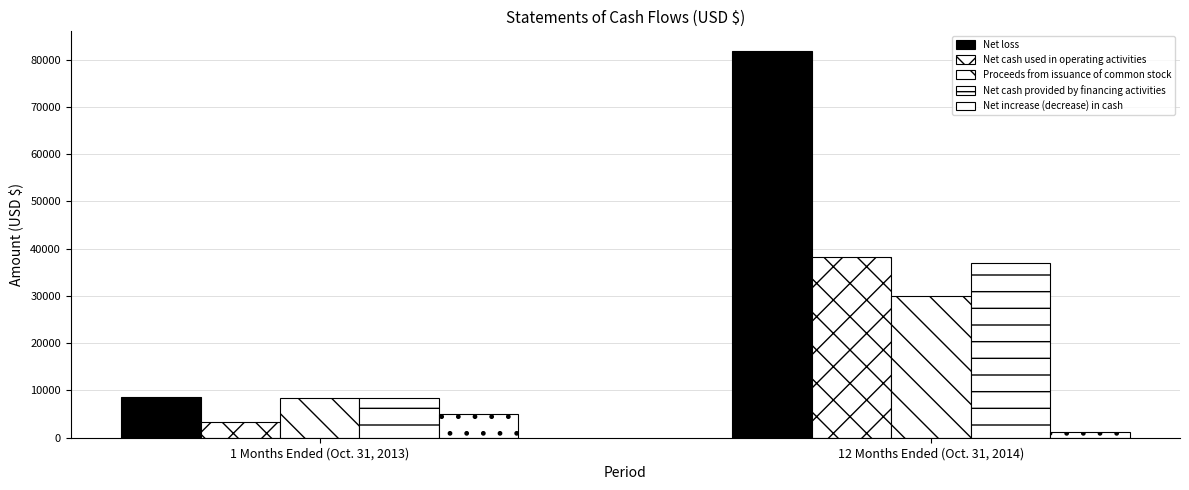

How many data points in Net increase (decrease) in cash are less than 4965?

1